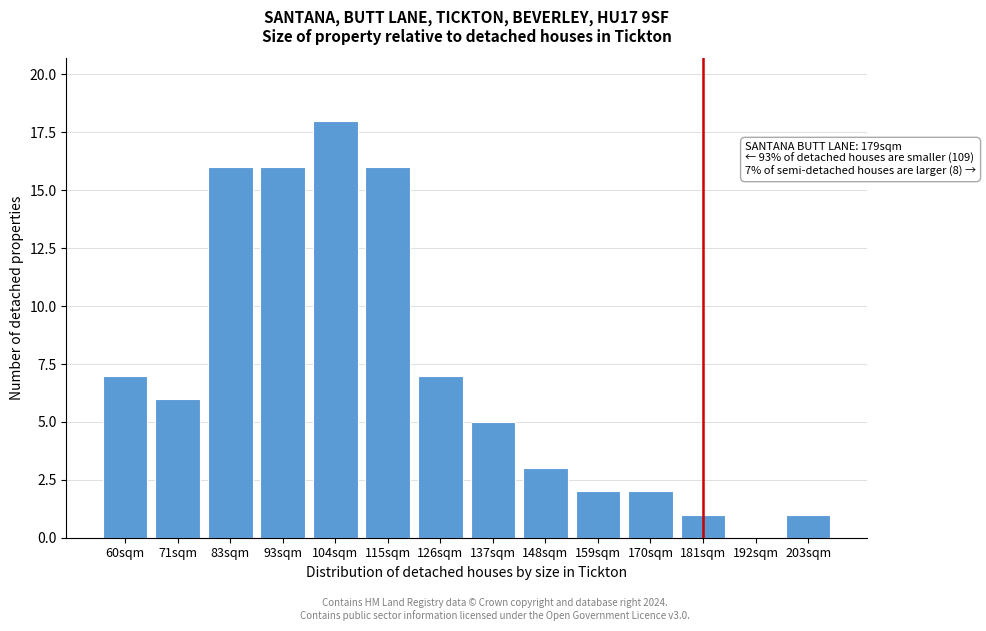

Reading right to left, list all the values displayed in this chart.

203sqm=1	192sqm=0	181sqm=1	170sqm=2	159sqm=2	148sqm=3	137sqm=5	126sqm=7	115sqm=16	104sqm=18	93sqm=16	83sqm=16	71sqm=6	60sqm=7